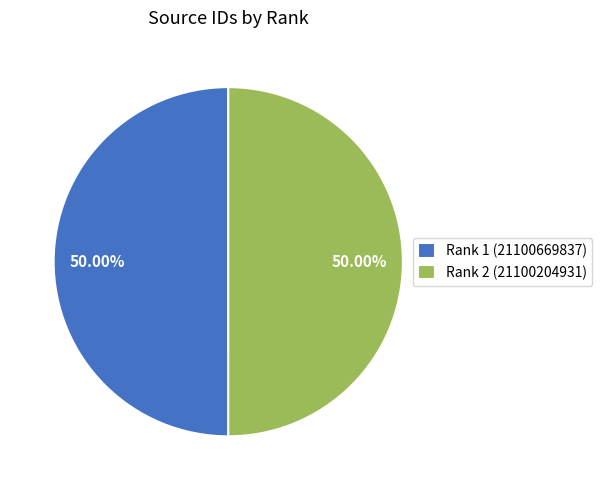

Approximately how many times larger is the value at Rank 1 (21100669837) compared to Rank 2 (21100204931)?

1.0